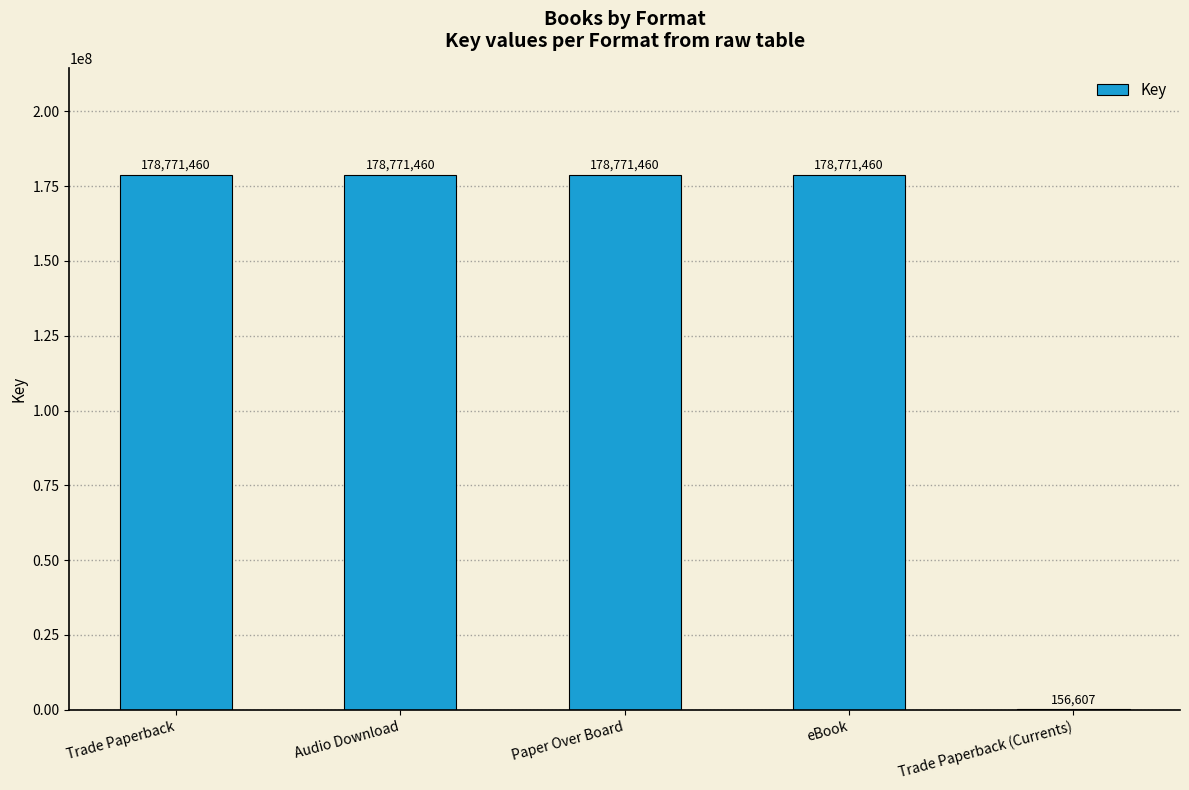

Reading left to right, extract all data points from this chart.

178771460	178771460	178771460	178771460	156607